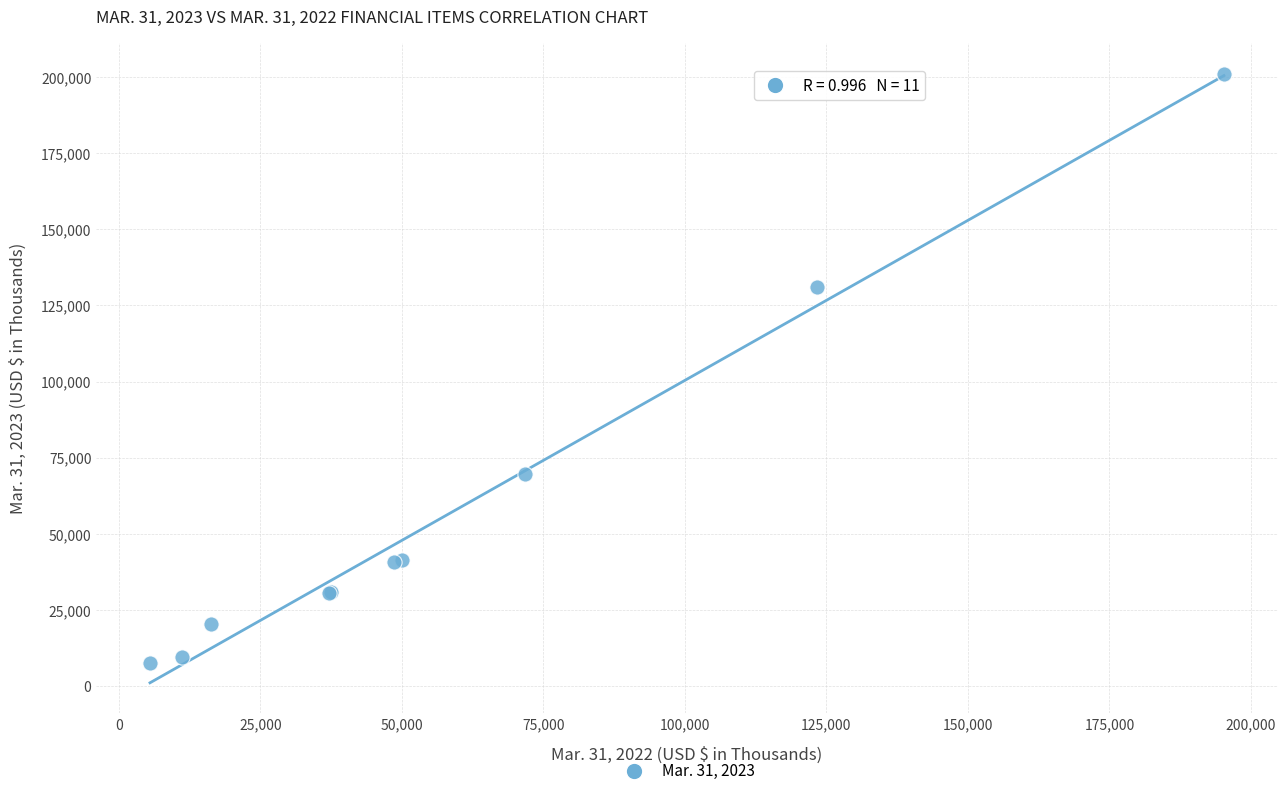

What Y value in the scatter plot is closest to 104371?

131186